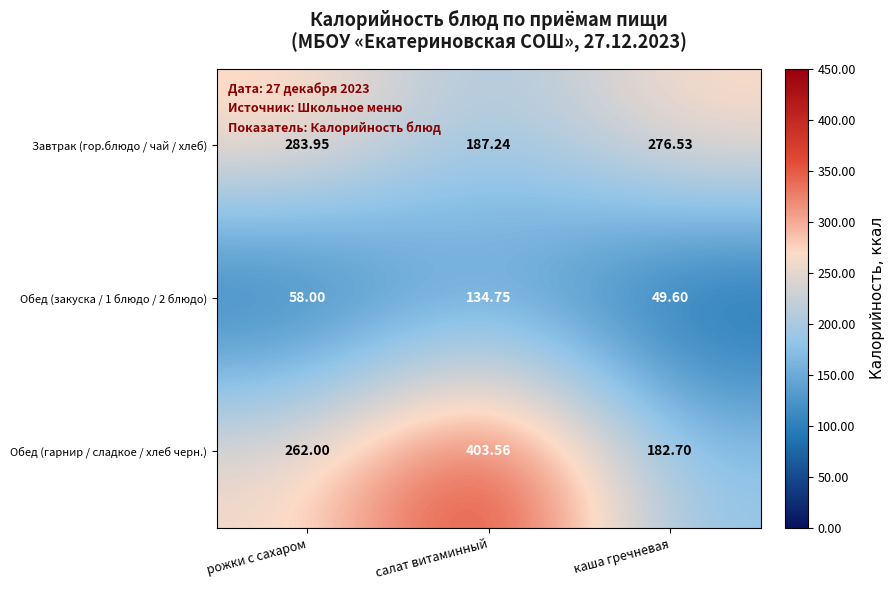

At which label is Обед (закуска / 1 блюдо / 2 блюдо) closest to 92?

рожки с сахаром